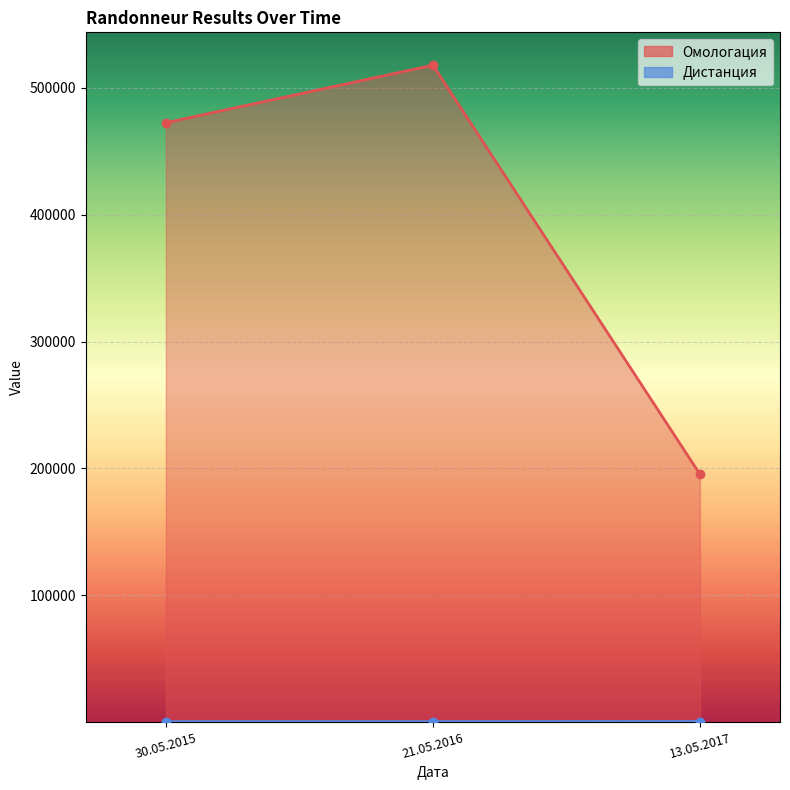

What is the label of the 2nd point from the left?

21.05.2016